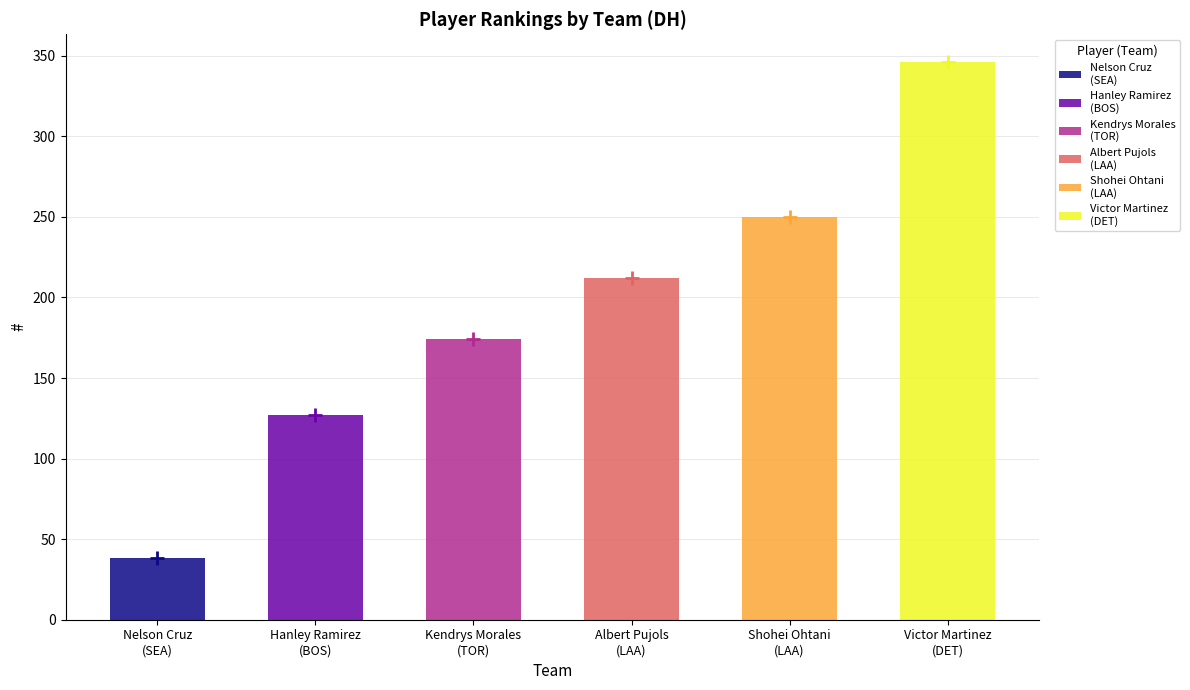

What is the label of the 3rd bar from the right?

LAA